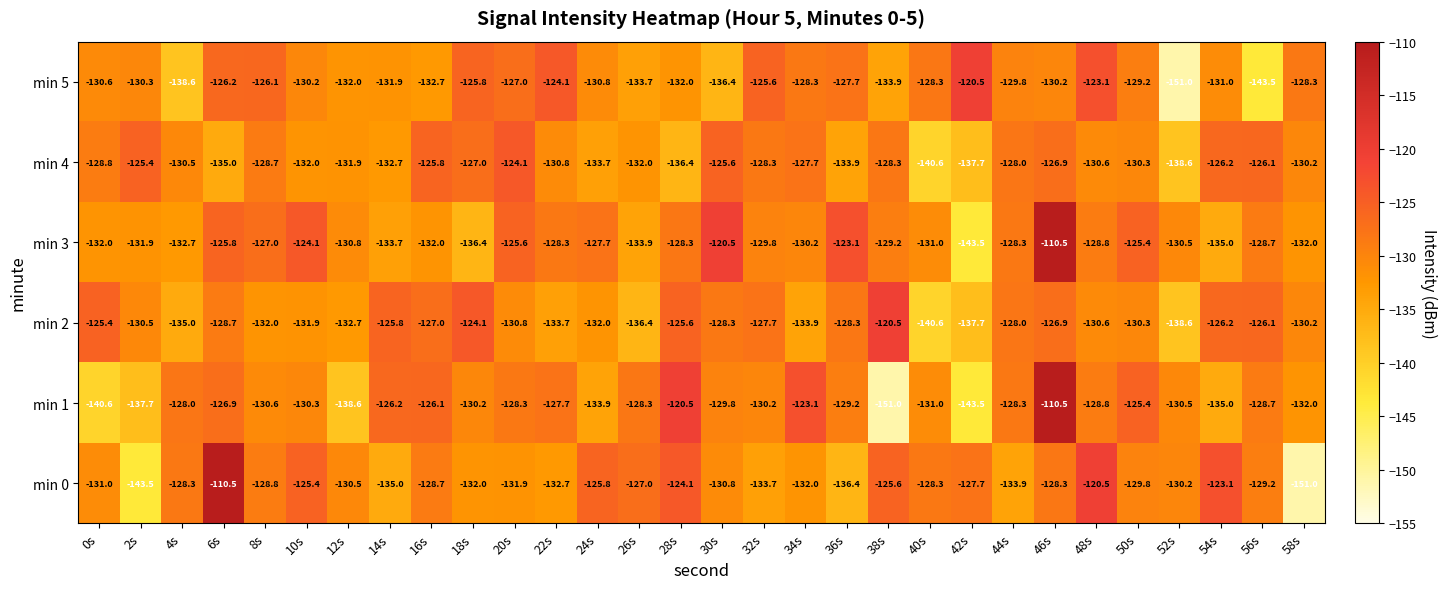

What is the greatest value displayed?

-110.5